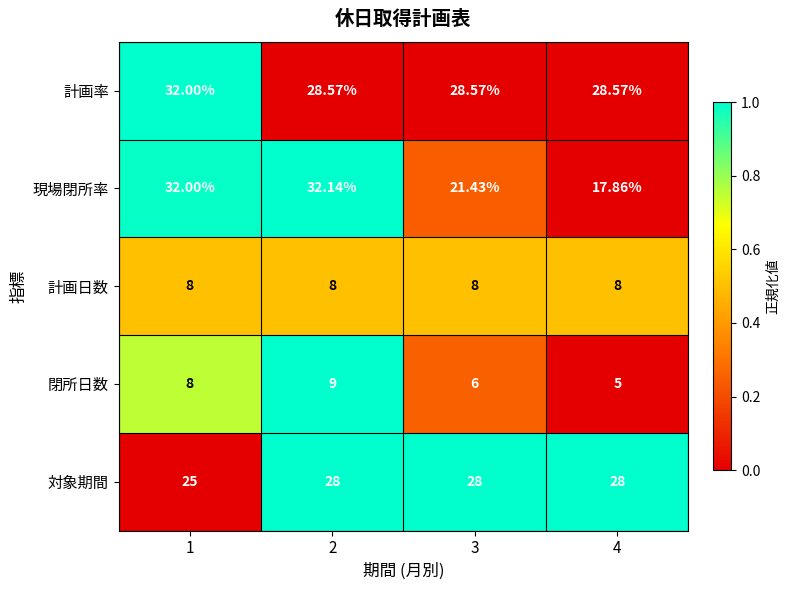

What is the total value across all series at 1?

105.0